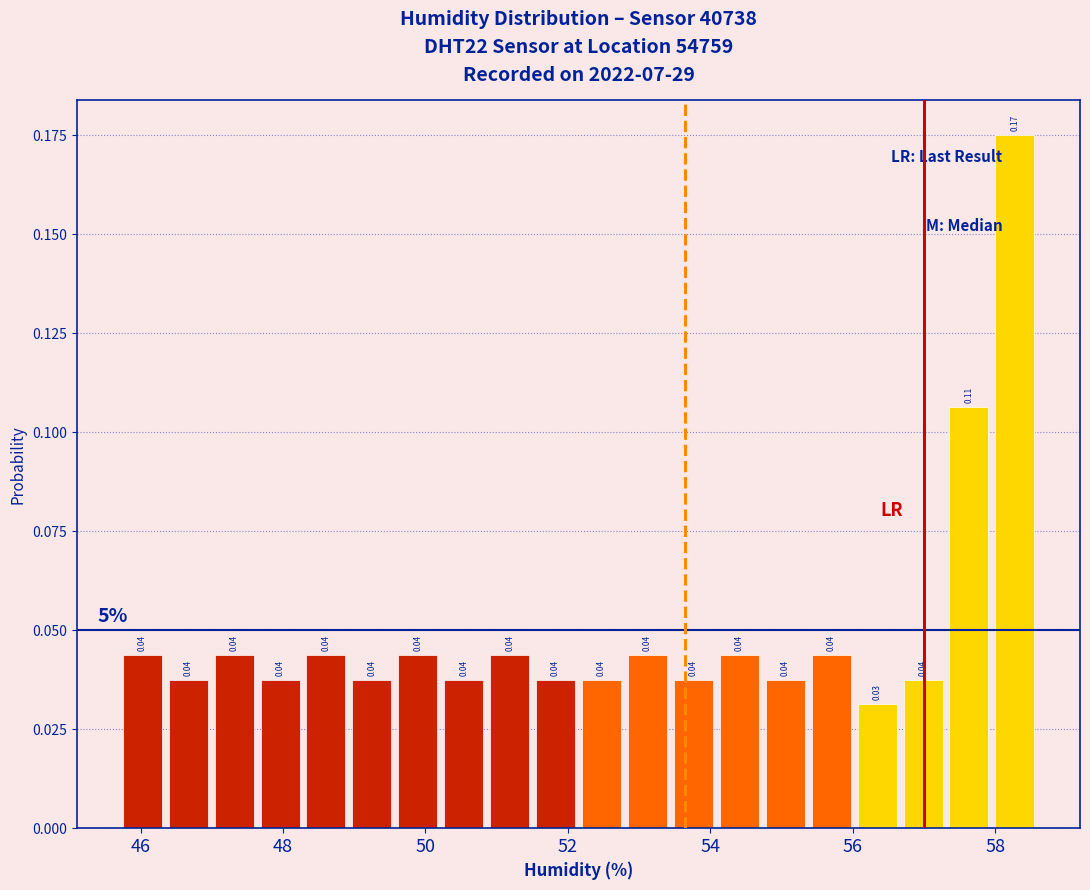

Read against the x-axis, roughly where is the centre of the tallest bar?

58.2